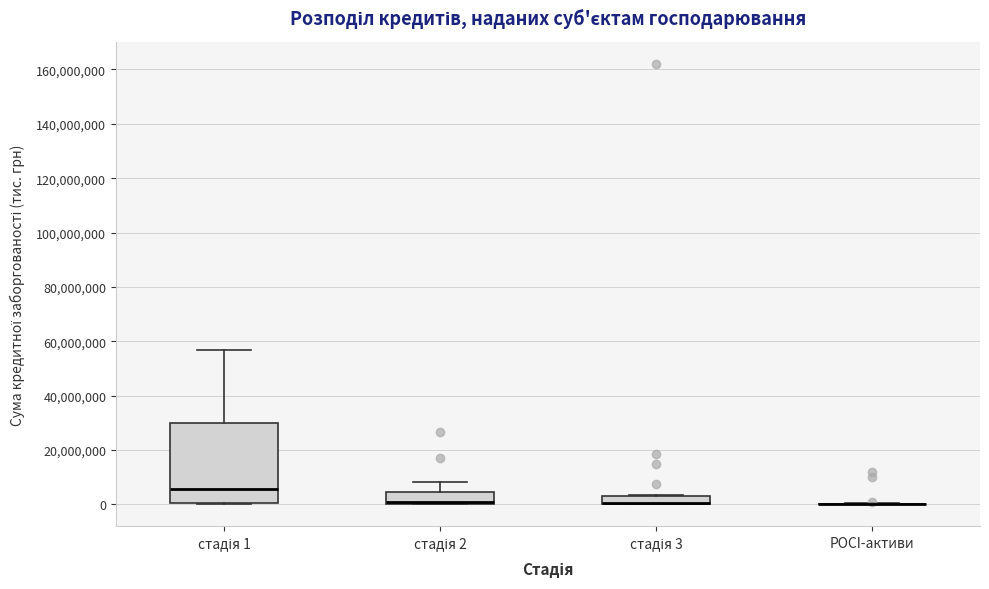

Which box is the tallest, from its lower edge to its upper edge?

стадія 1